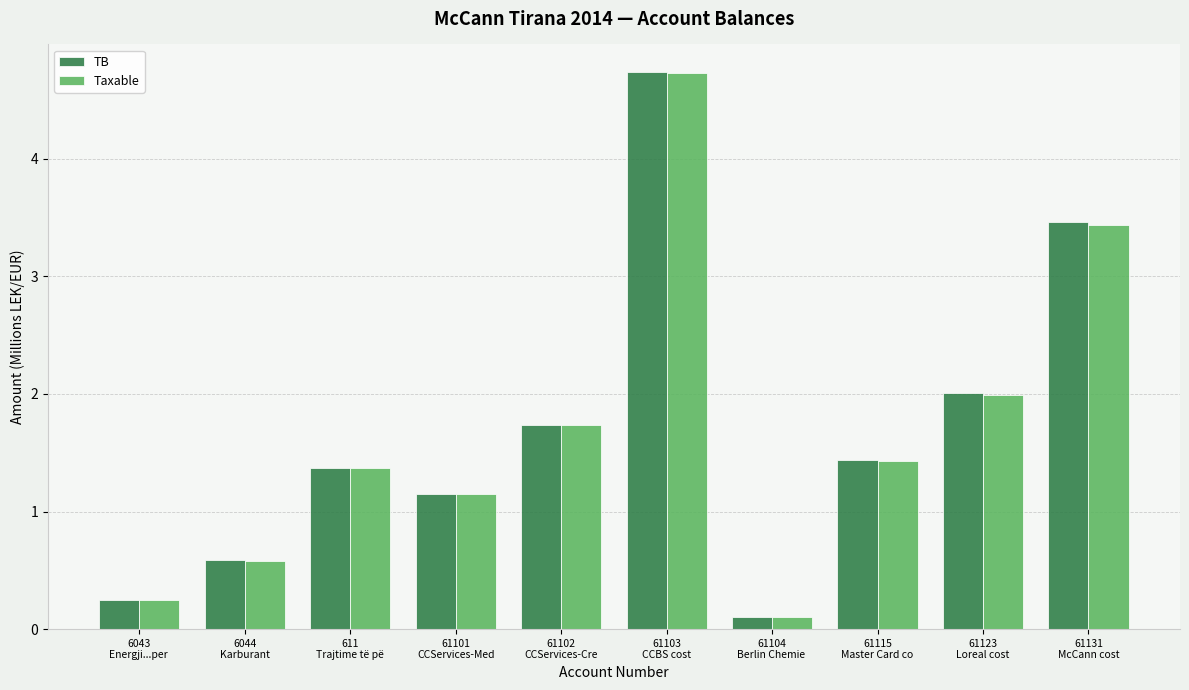

What is the difference between the TB values at 61131
McCann cost and 6044
Karburant?

2.9